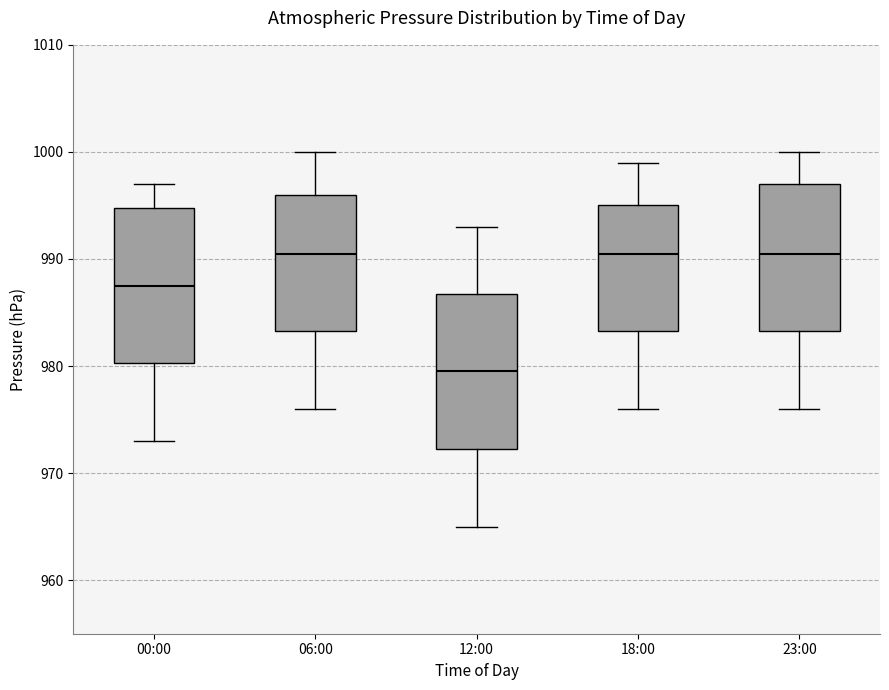

Reading left to right, read every box against the y-axis: the position of its median line, the range the box covers, and the ends of its whiskers. The values are not printed on the chart, so give them approximately, as read against the axis.

00:00: median 988, box 980 to 995, whiskers 973 to 997
06:00: median 991, box 983 to 996, whiskers 976 to 1000
12:00: median 980, box 972 to 987, whiskers 965 to 993
18:00: median 991, box 983 to 995, whiskers 976 to 999
23:00: median 991, box 983 to 997, whiskers 976 to 1000